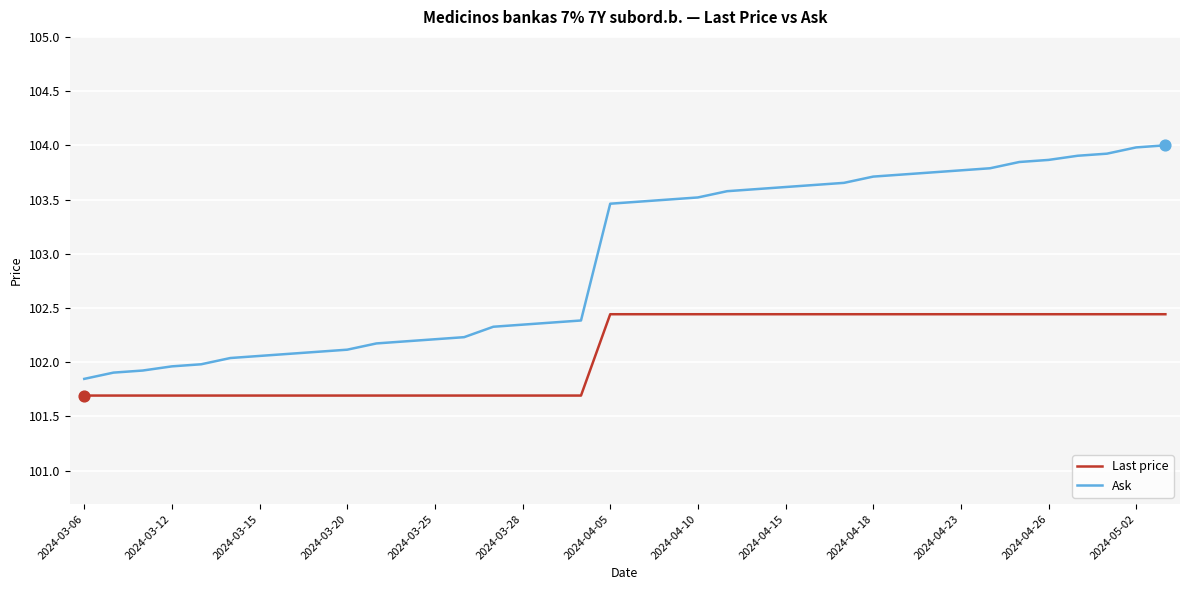

At how many categories does at least one series exceed 103?

20